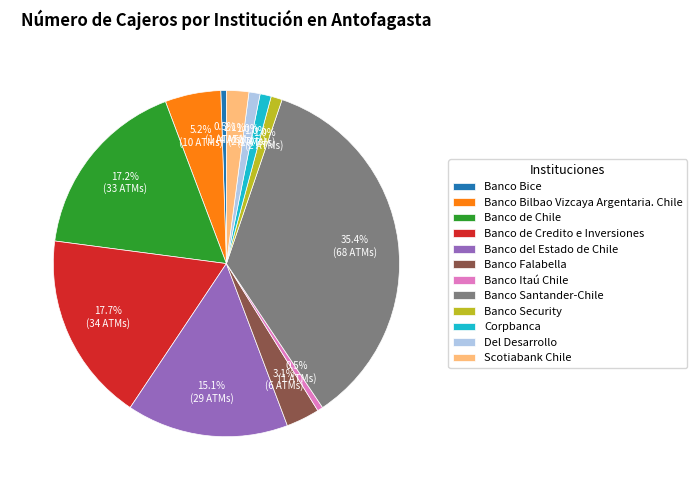

Count the number of slices in the pie.

12